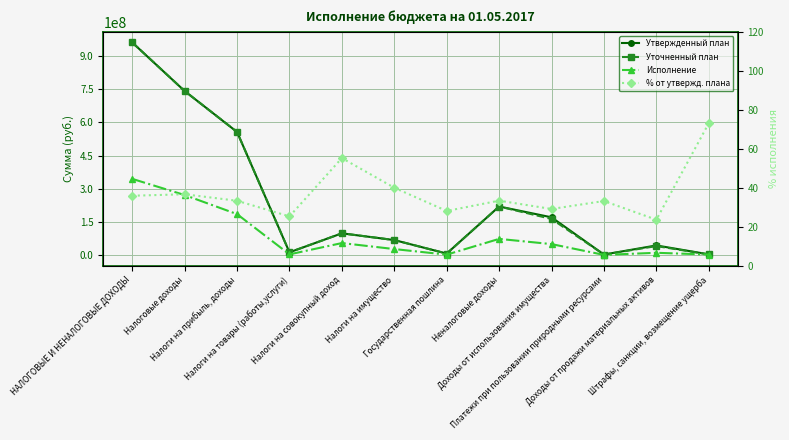

What is the difference between the highest and lowest values at Платежи при пользовании природными ресурсами?

2289966.9